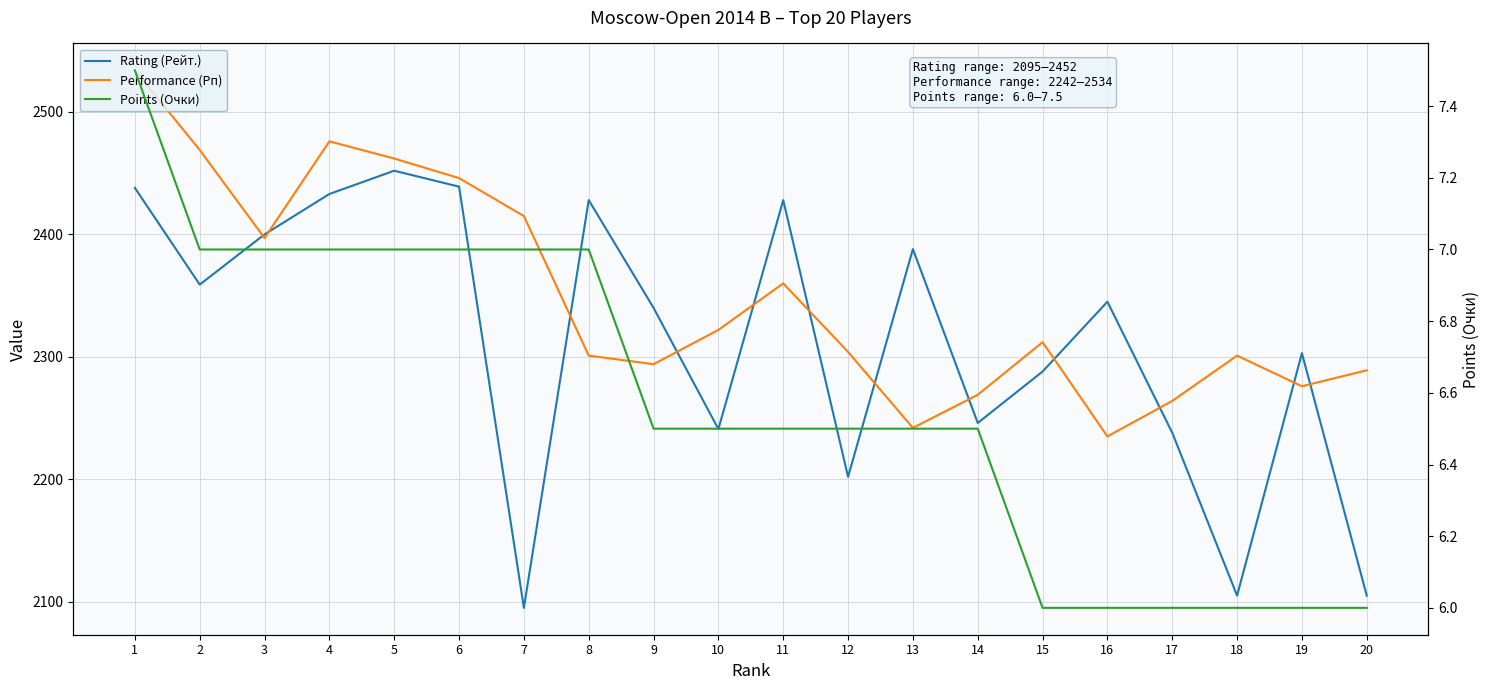

What is the difference between the second highest and minimum values in the Performance (Рп) series?

241.0